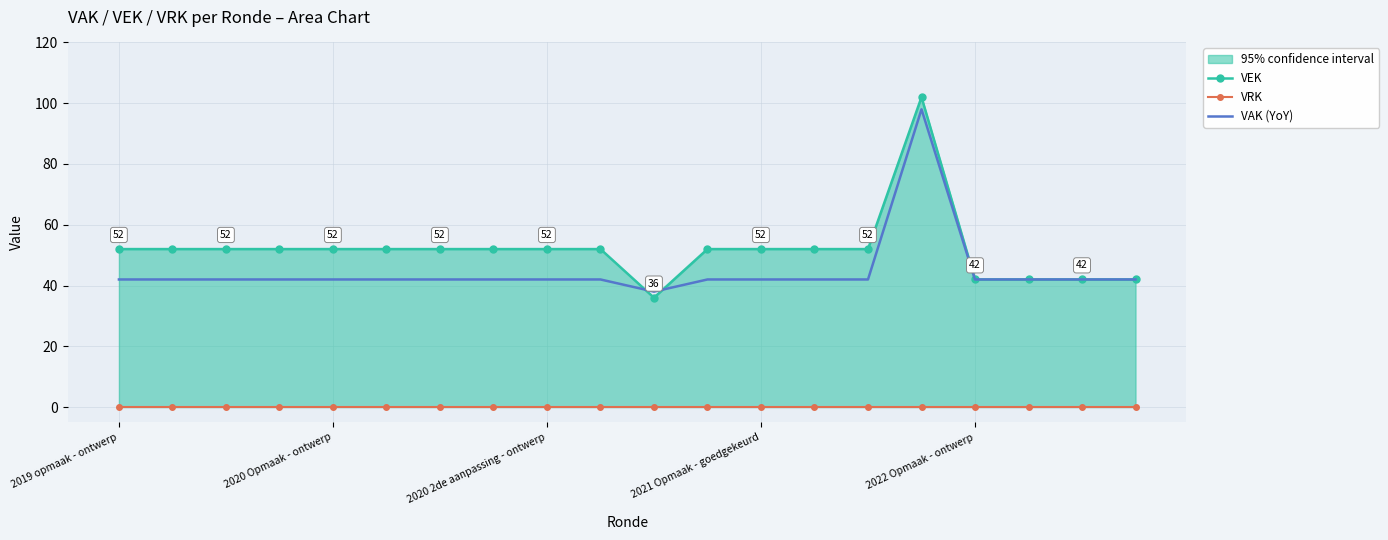

At which label does VEK first exceed 52?

15